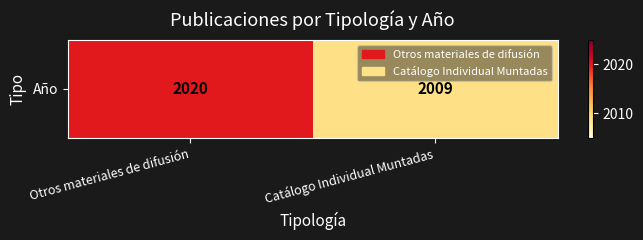

What is the sum of the values at Otros materiales de difusión and Catálogo Individual Muntadas?

4029